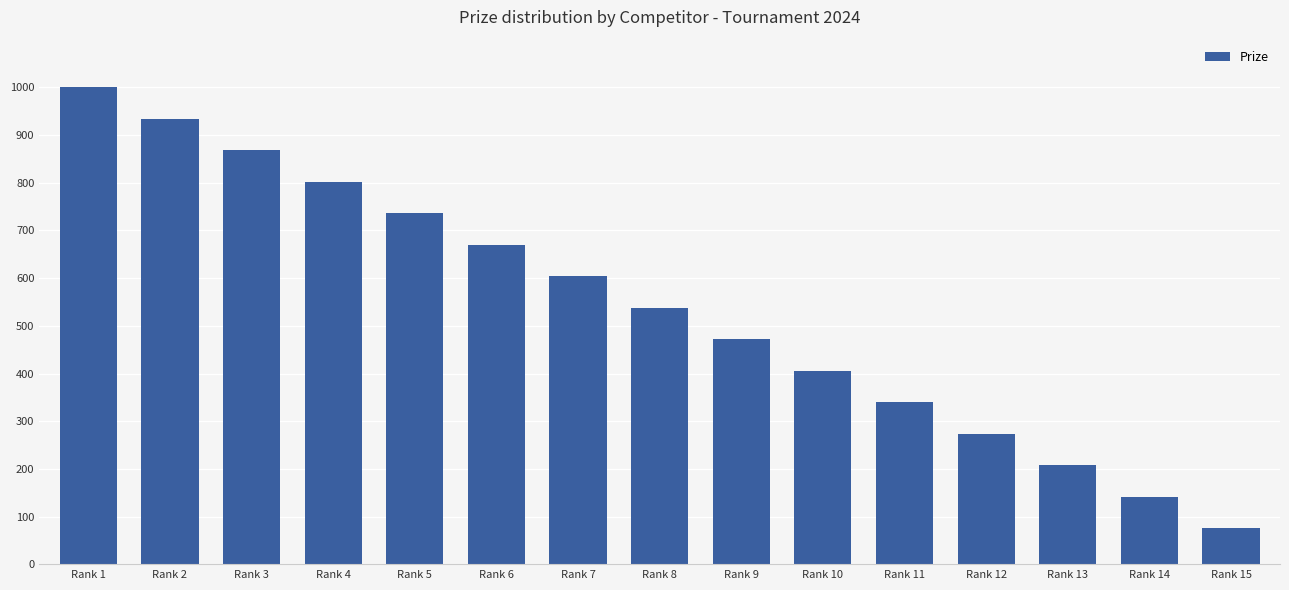

Reading right to left, what are all the values shown in this chart?

Rank 15=76	Rank 14=142	Rank 13=208	Rank 12=274	Rank 11=340	Rank 10=406	Rank 9=472	Rank 8=538	Rank 7=604	Rank 6=670	Rank 5=736	Rank 4=802	Rank 3=868	Rank 2=934	Rank 1=1000